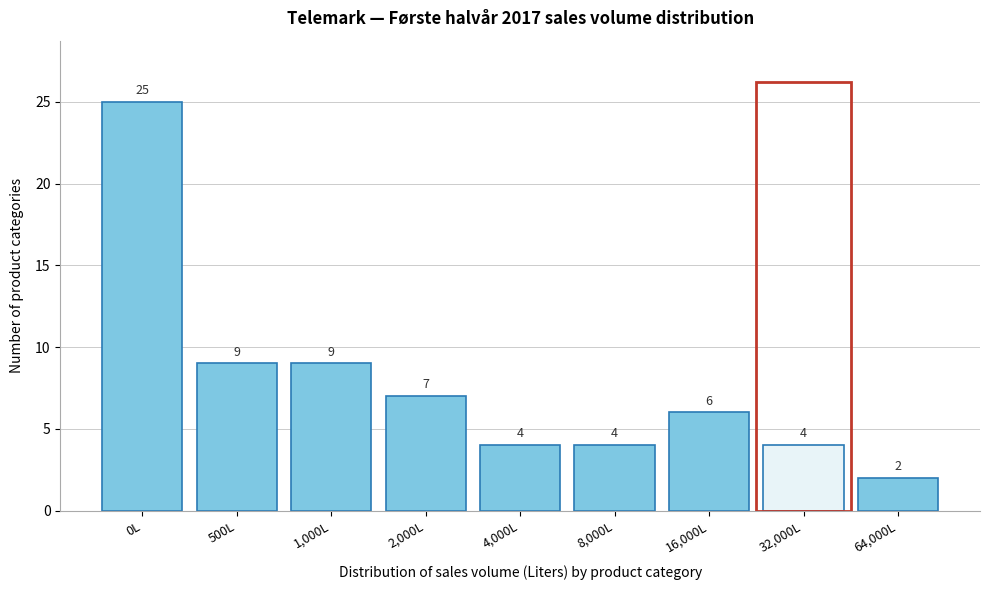

Reading right to left, extract all data points from this chart.

2	4	6	4	4	7	9	9	25